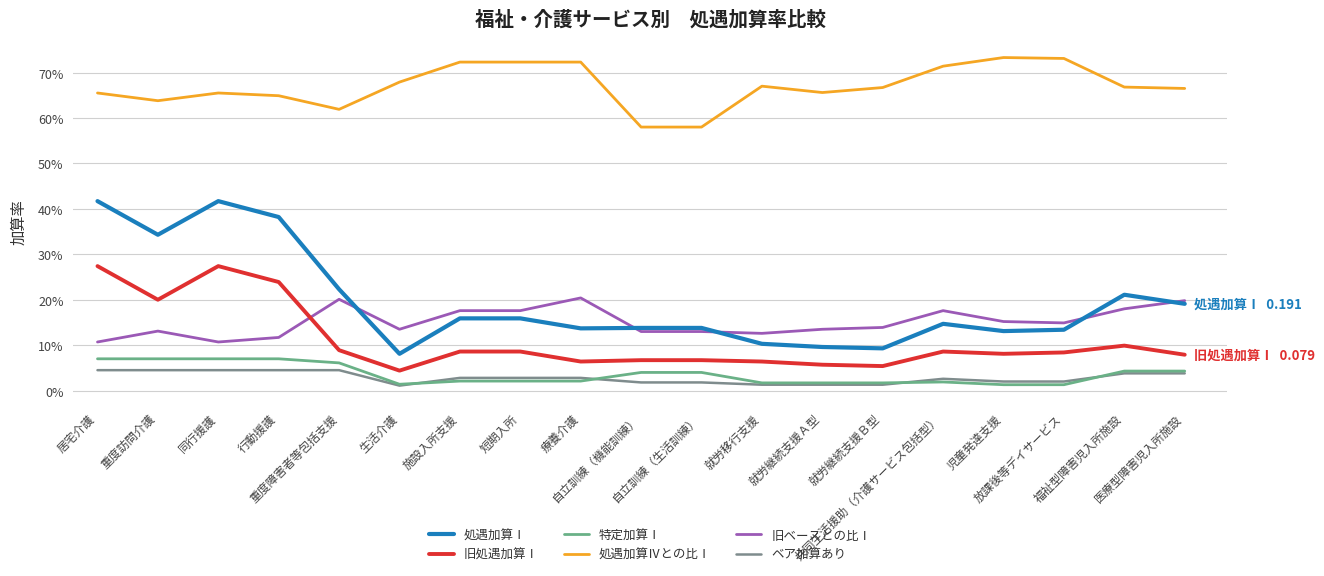

Which series changed the most between 同行援護 and 就労継続支援Ａ型?

処遇加算Ⅰ